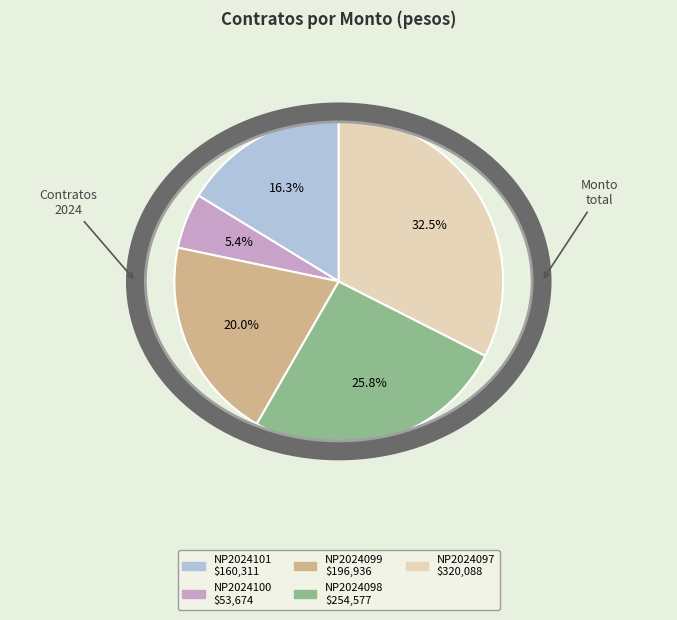

What percentage is NOT represented by NP2024100?

94.6%